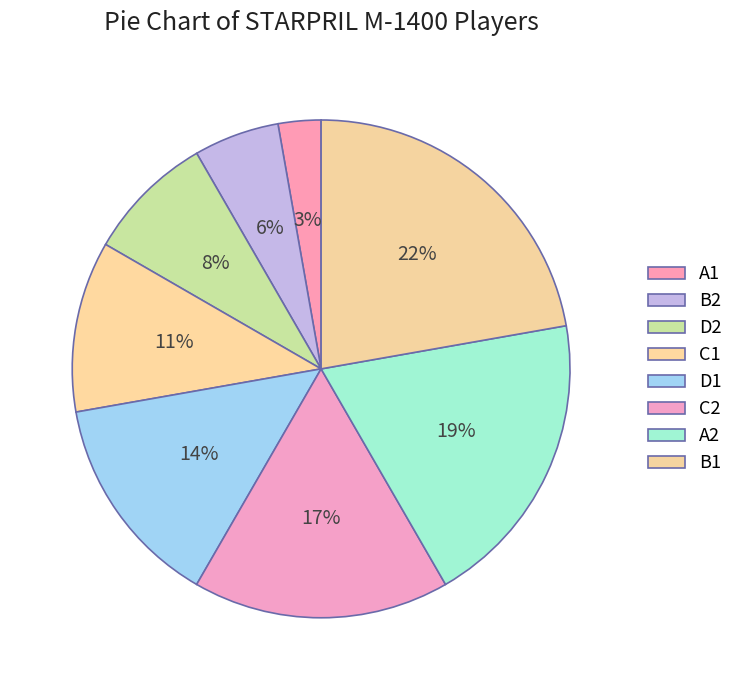

How many segments does this pie chart have?

8